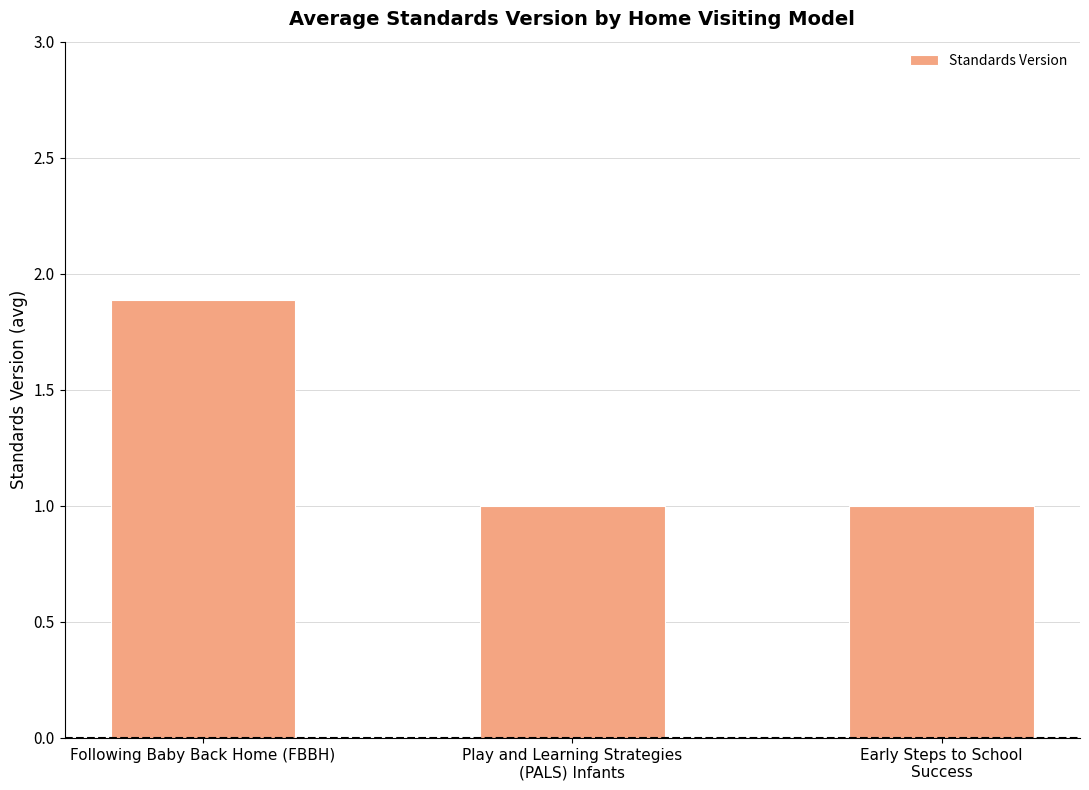

What is the smallest value displayed?

1.0